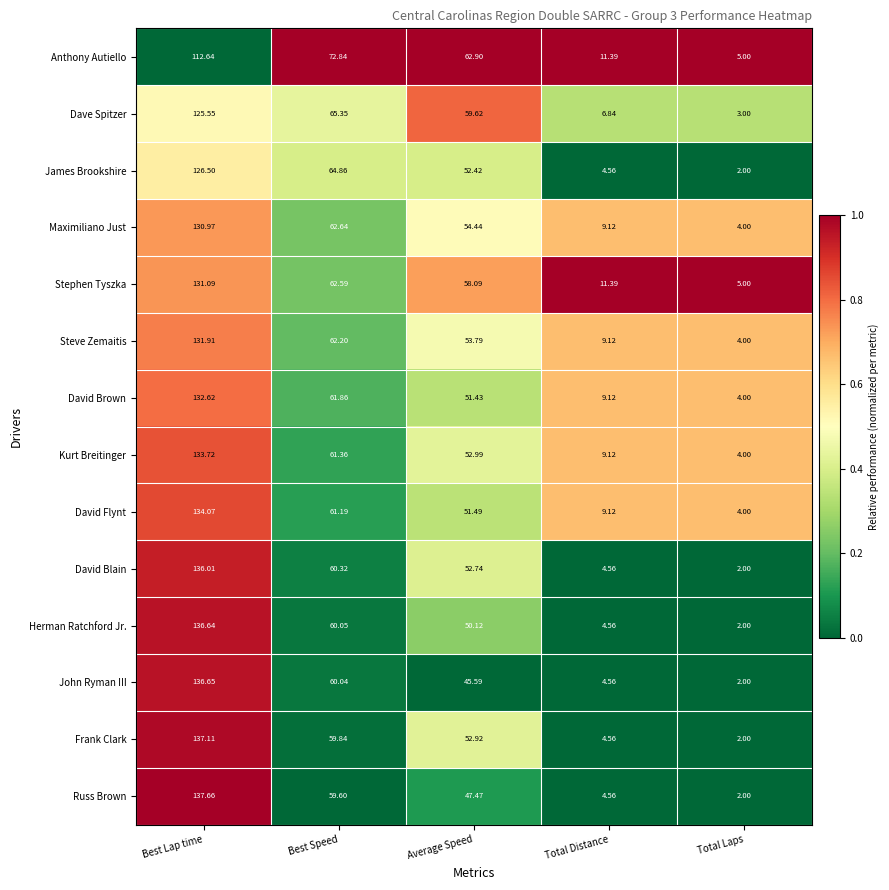

What is the spread (max minus min) of values at Total Laps?

3.0